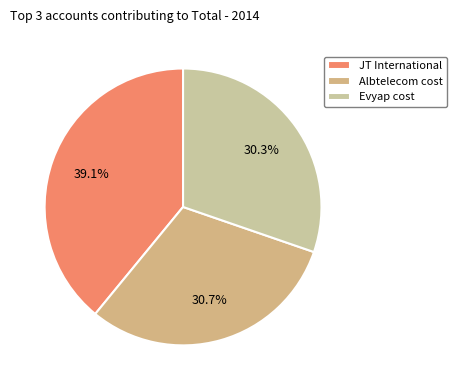

To the nearest percent, what is the difference between the JT International and Albtelecom cost slice percentages?

8%